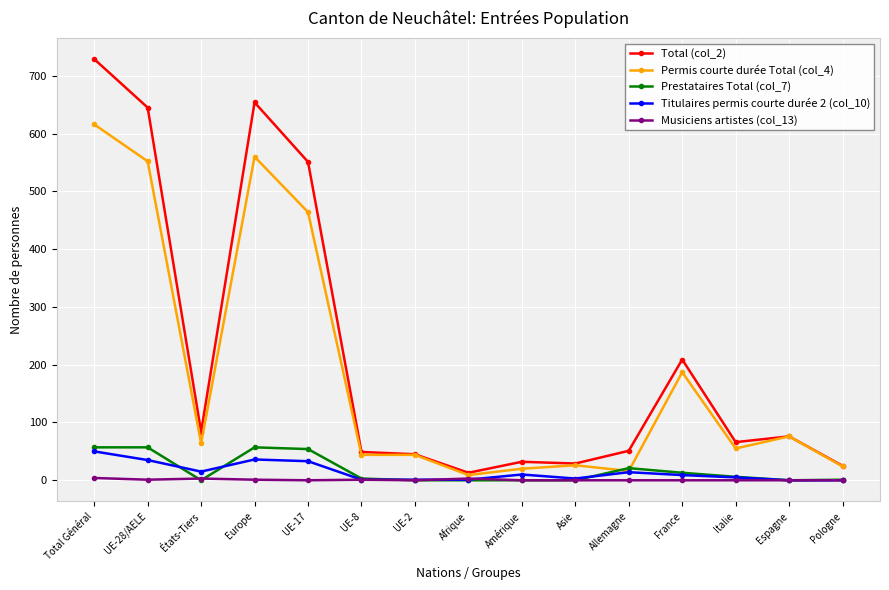

What is the label of the 14th point from the right?

UE-28/AELE